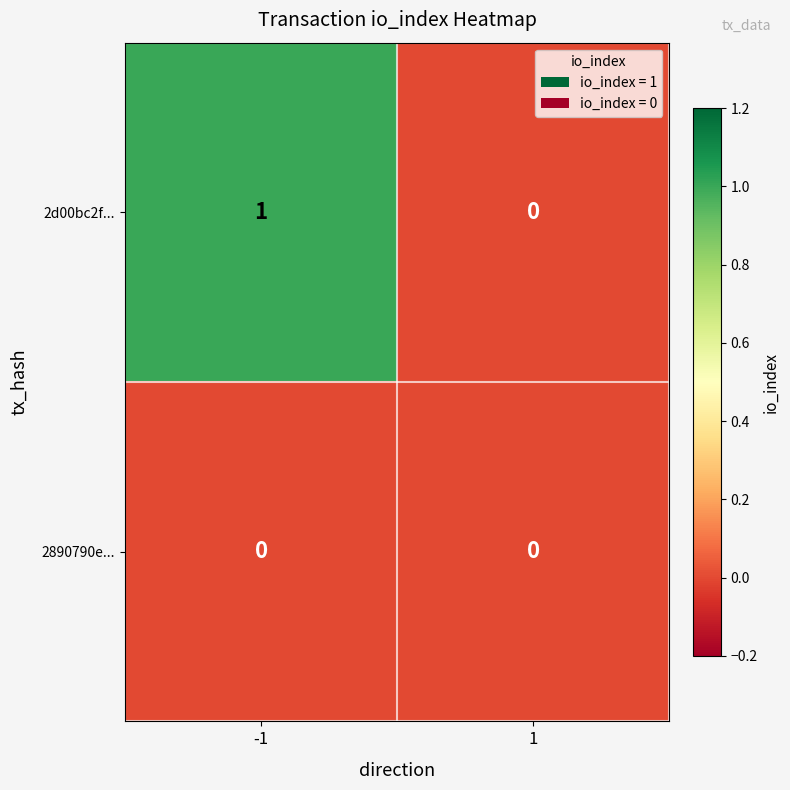

The 2d00bc2f... series shows 2 at -1. True or false?

False